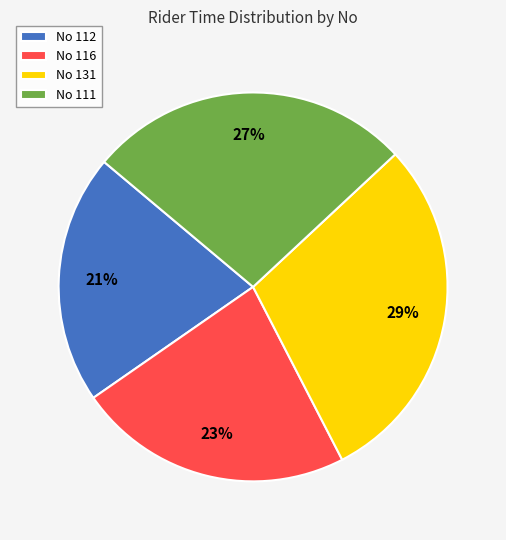

What percentage is the No 116 slice, to the nearest percent?

23%